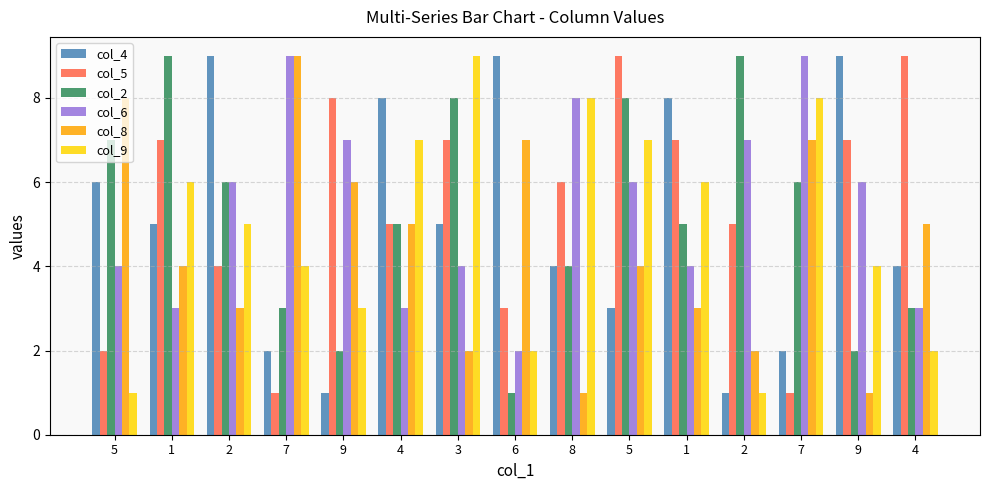

Are the bars horizontal?

No